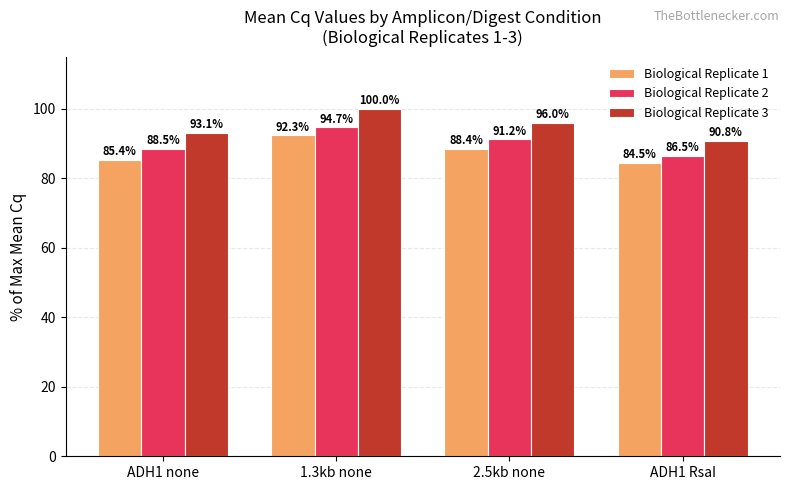

At which label does Biological Replicate 2 reach its peak?

1.3kb none